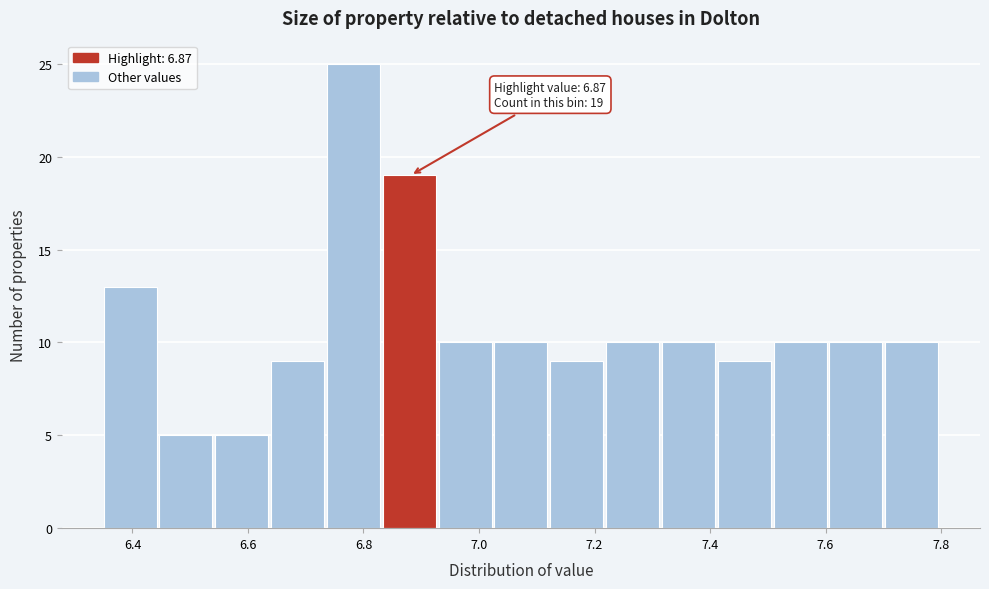

Which range on the x-axis has the tallest bar?

6.74 to 6.84